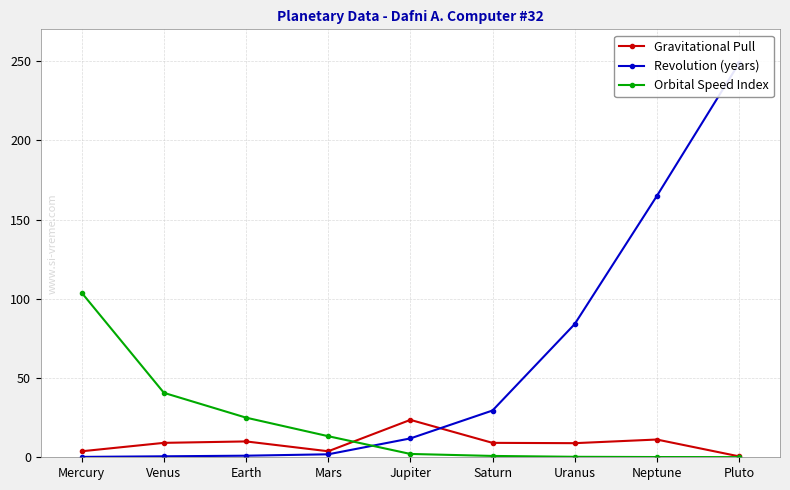

How many intersections are there between Orbital Speed Index and Gravitational Pull?

1